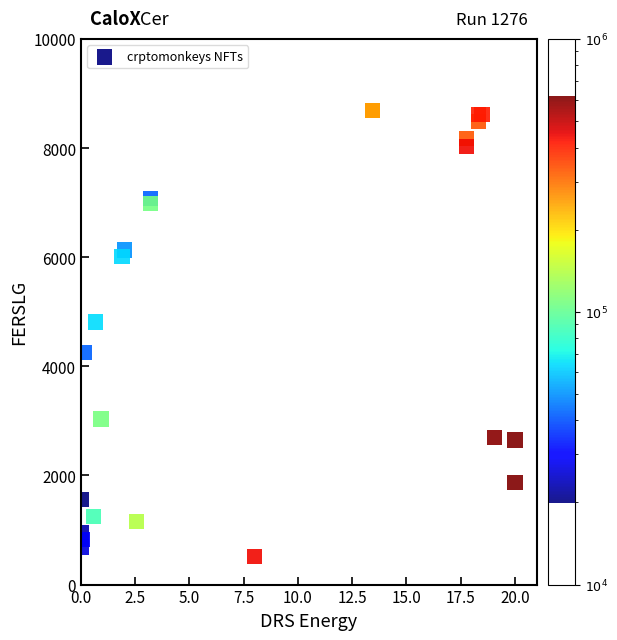

What Y value in the scatter plot is closest to 4603?

4812